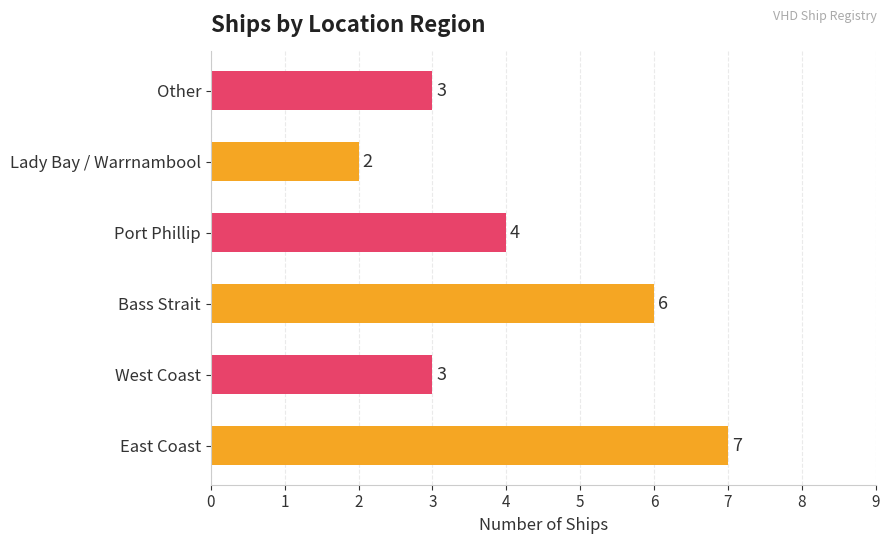

Which label corresponds to the smallest value in the chart?

Lady Bay / Warrnambool